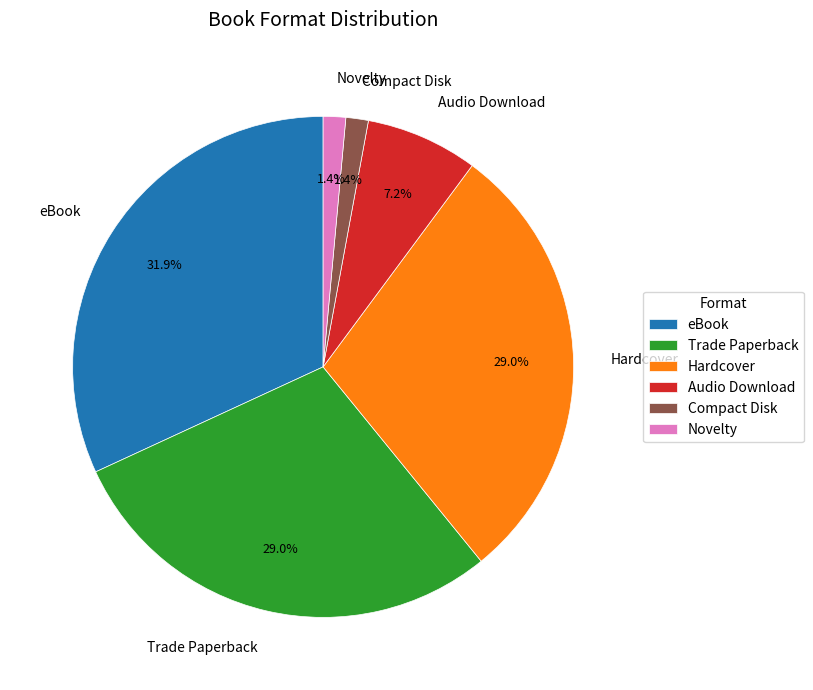

How much of the chart is everything except eBook?

68.1%